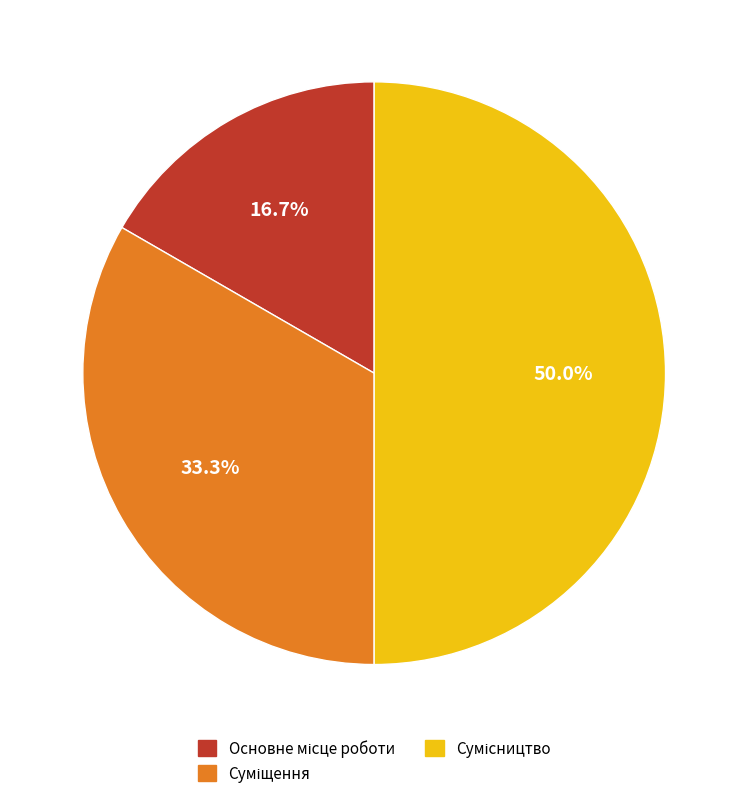

To the nearest percent, what is the difference between the Сумісництво and Суміщення slice percentages?

17%